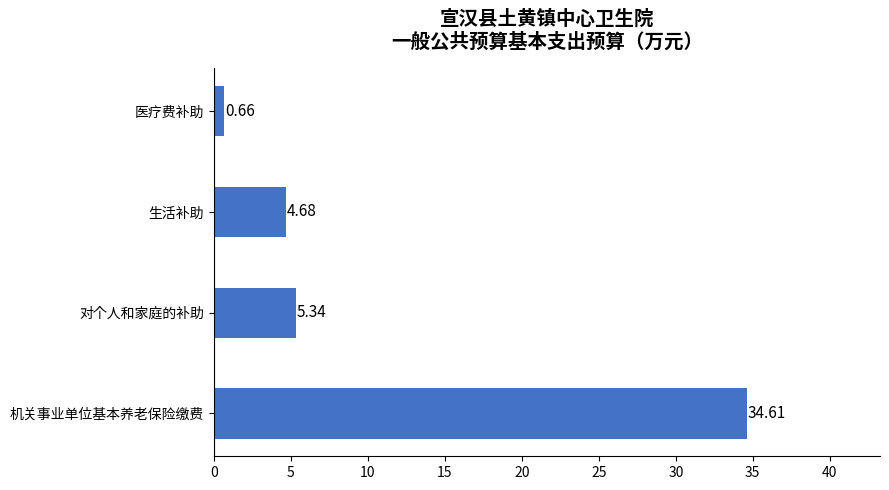

How many bars are there in total?

4